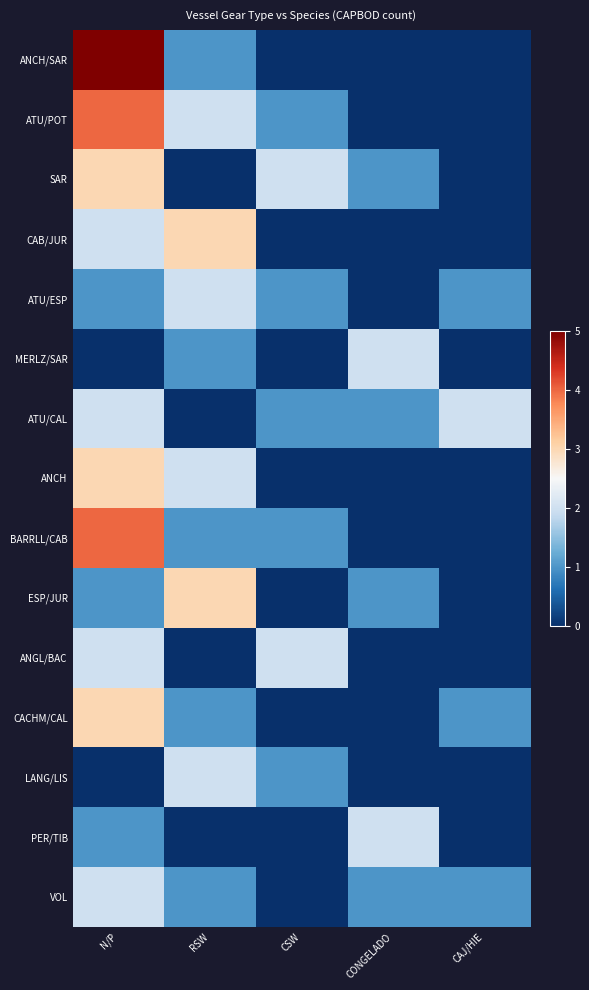

Which series has the largest total across all categories?

ATU/POT